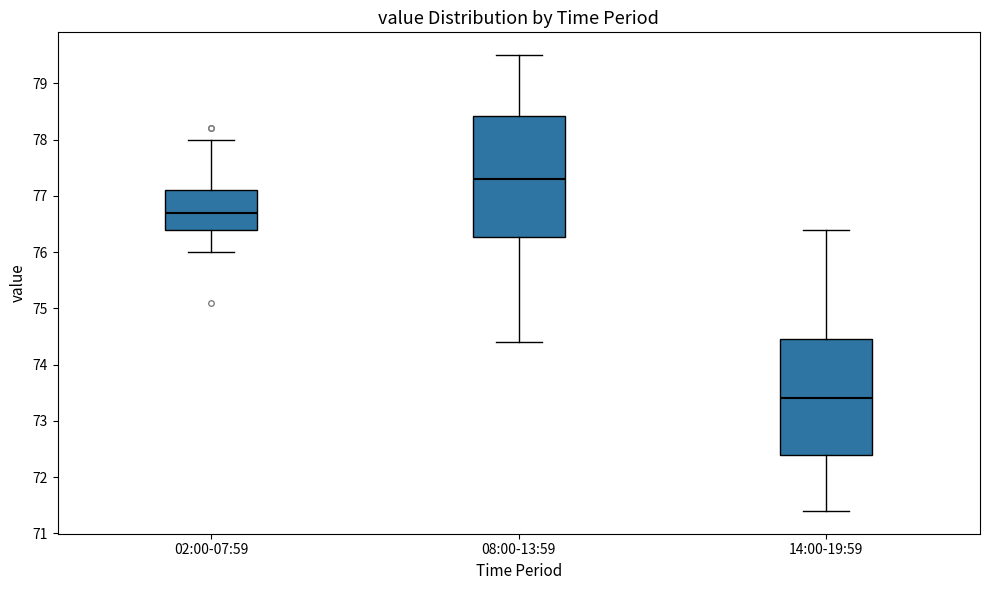

Which box has the lowest median line?

14:00-19:59